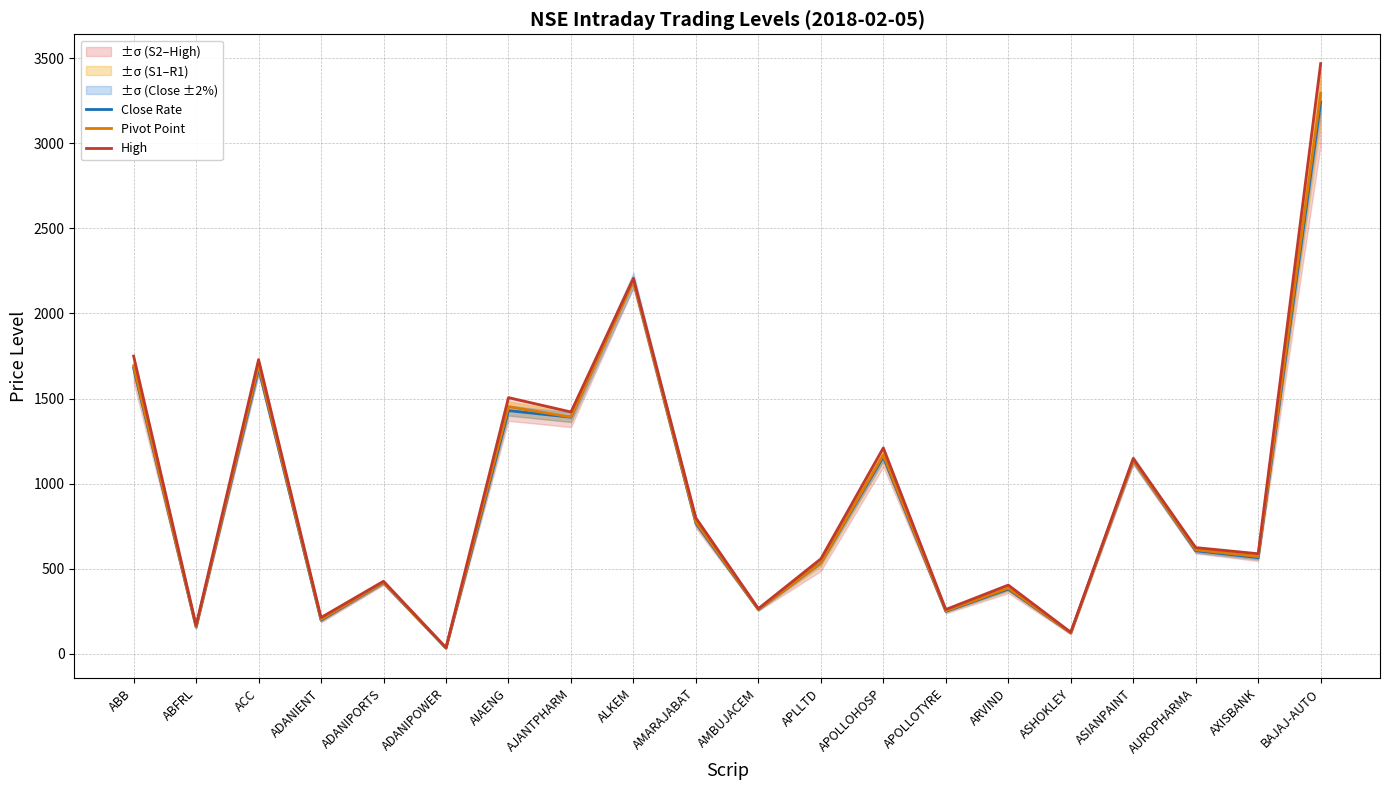

Does the chart display data point markers on the line(s)?

No